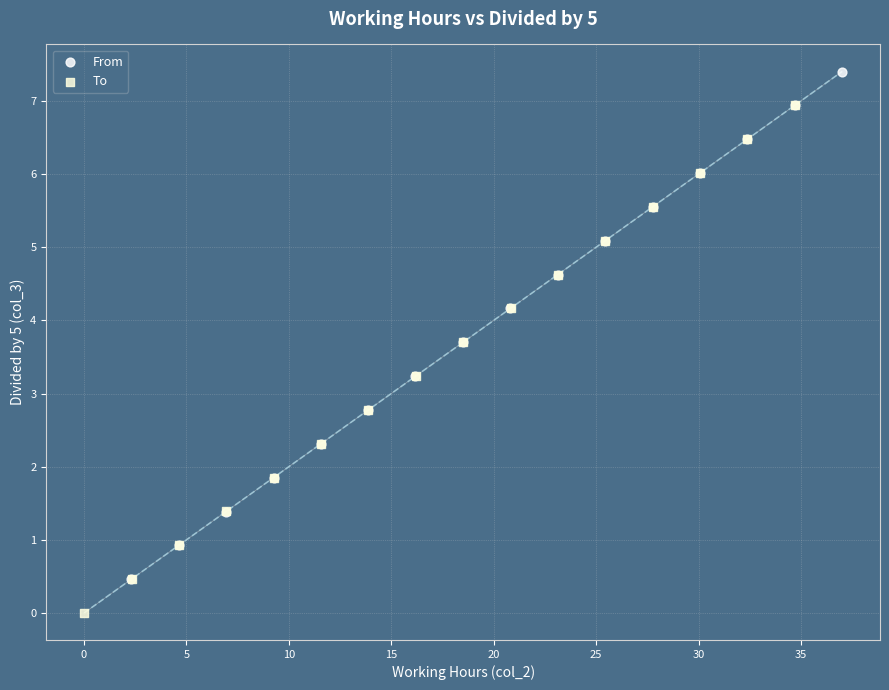

Which series contains the lowest Y value?

To